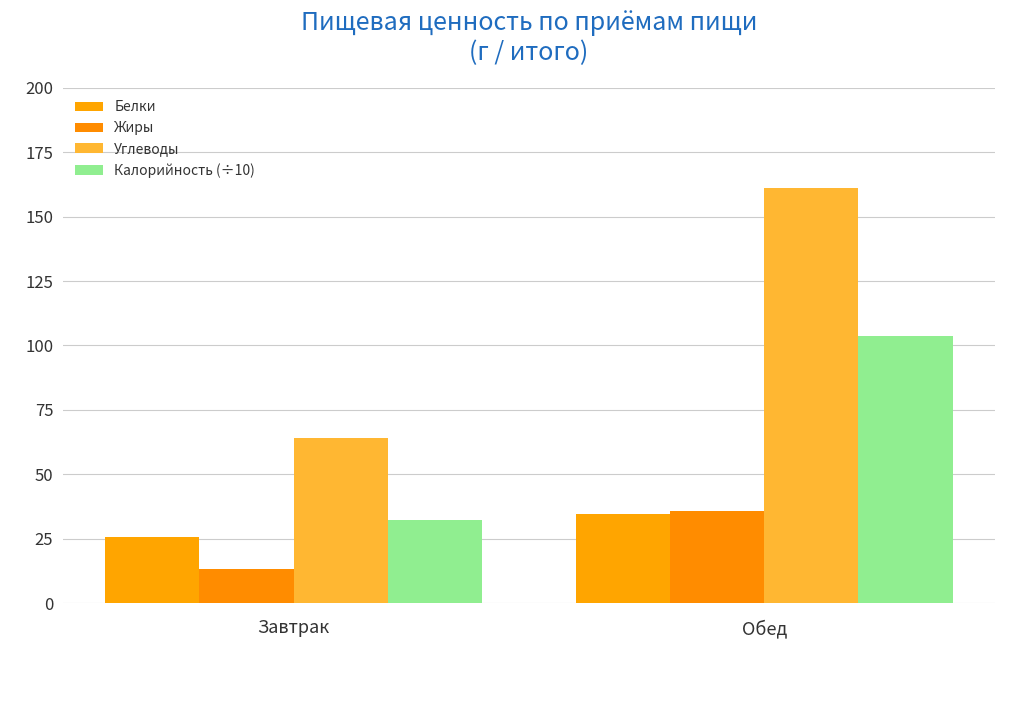

What is the maximum value for Углеводы?

160.9